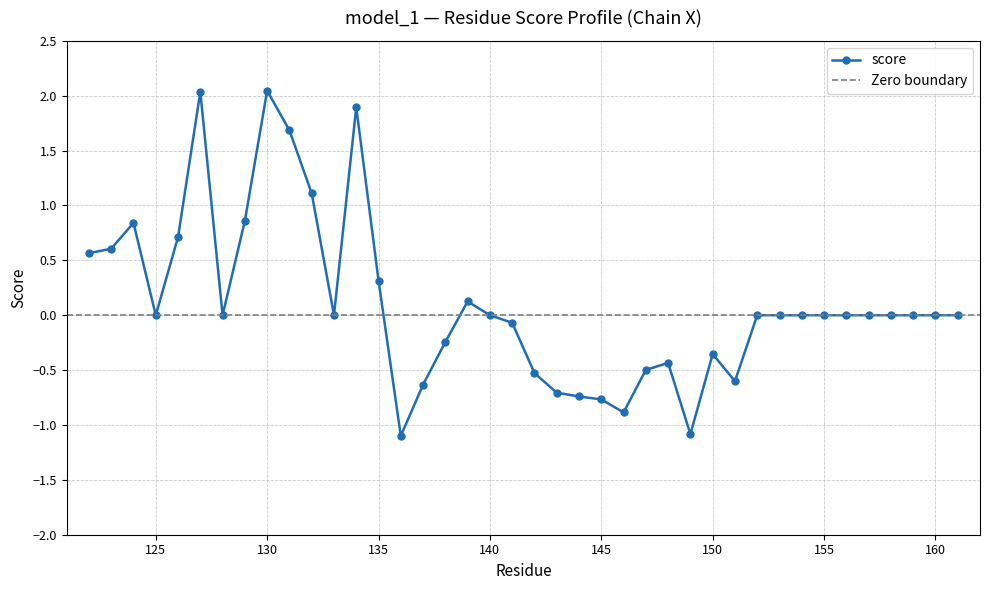

Approximately how many times larger is the value at 135 compared to 132?

0.3